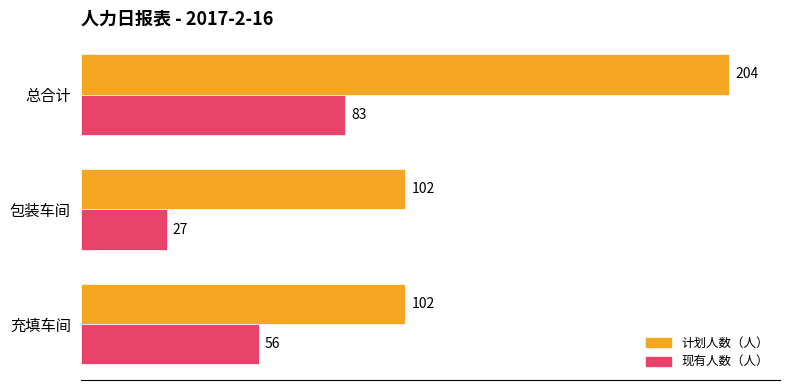

At which category is the sum across all series the highest?

总合计